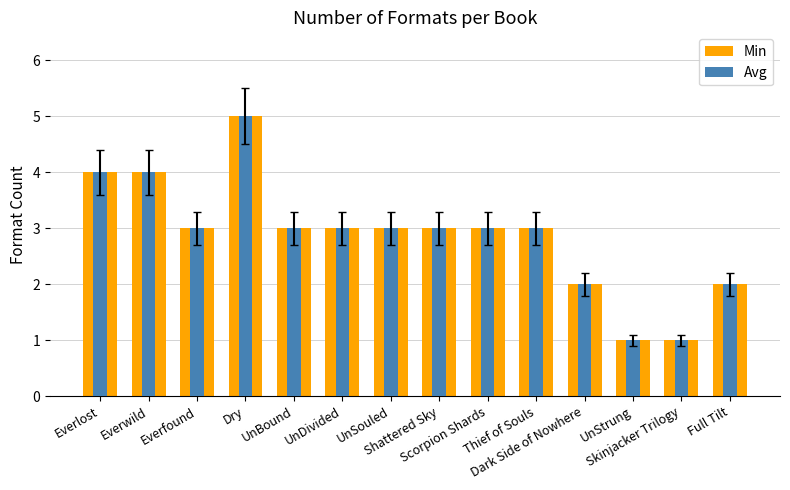

How many bars are there in each group?

2